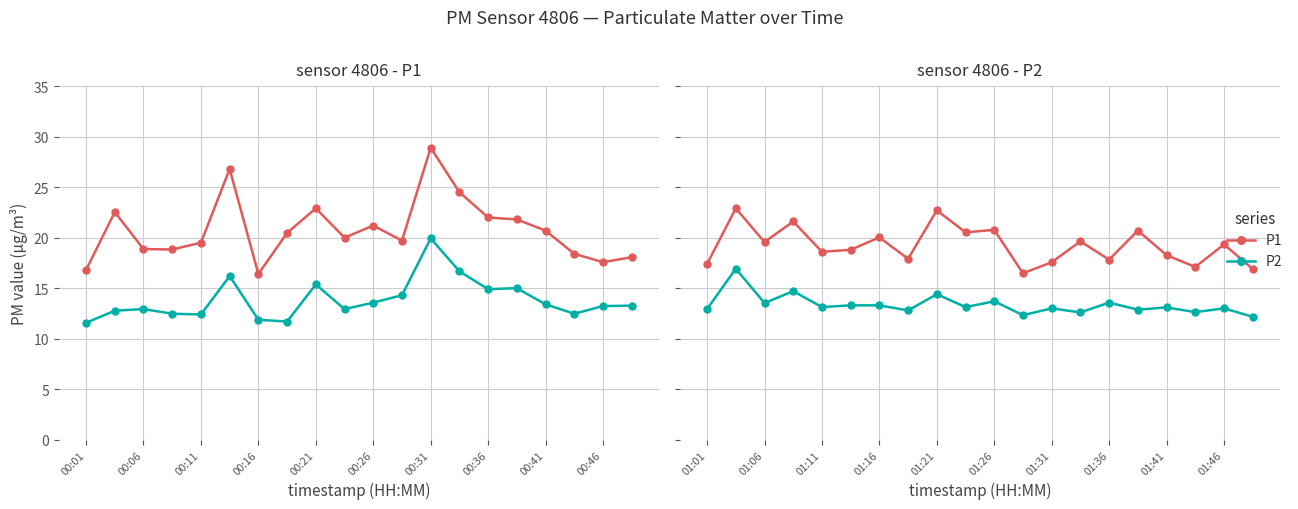

True or false: P2 and P1 cross at least once.

False